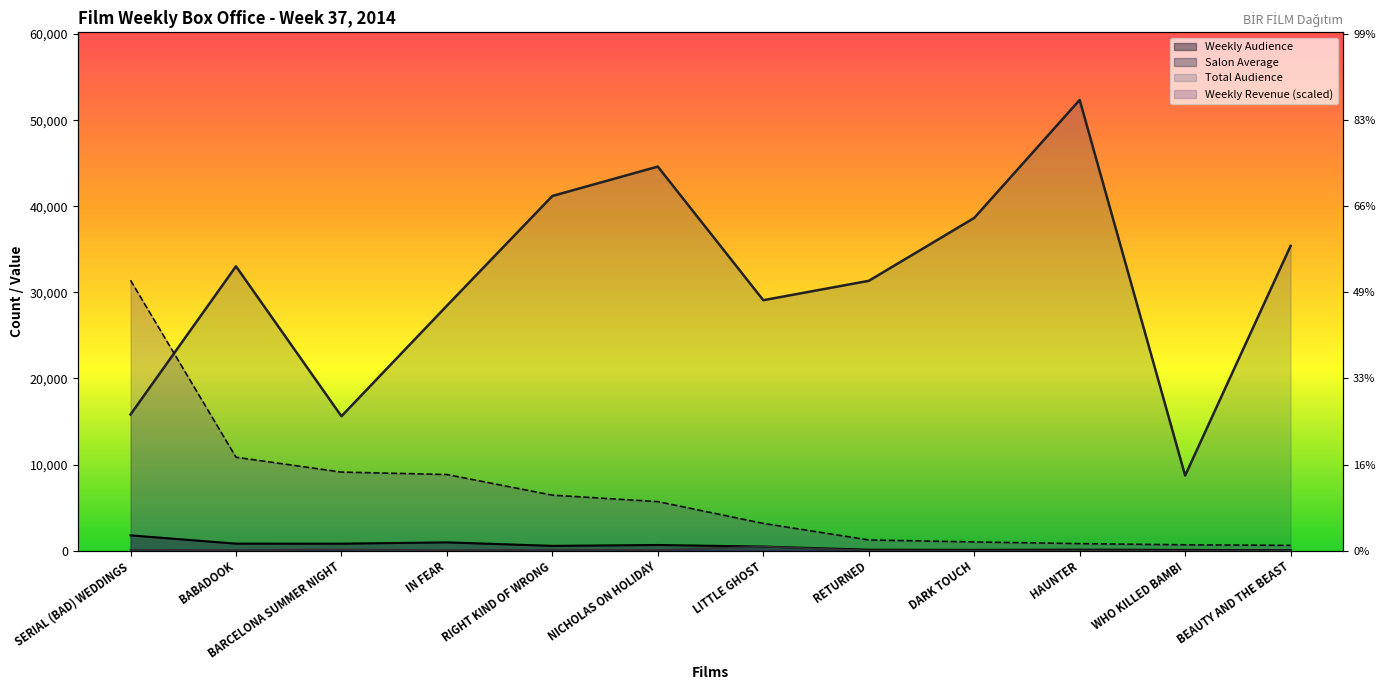

True or false: Salon Average and Weekly Audience cross at least once.

False